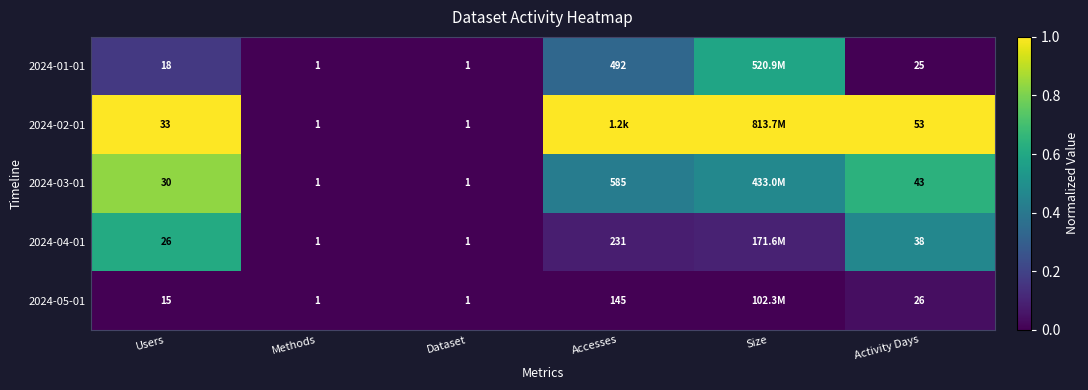

Is the value of 2024-01-01 at Accesses greater than the value of 2024-05-01 at Methods?

Yes